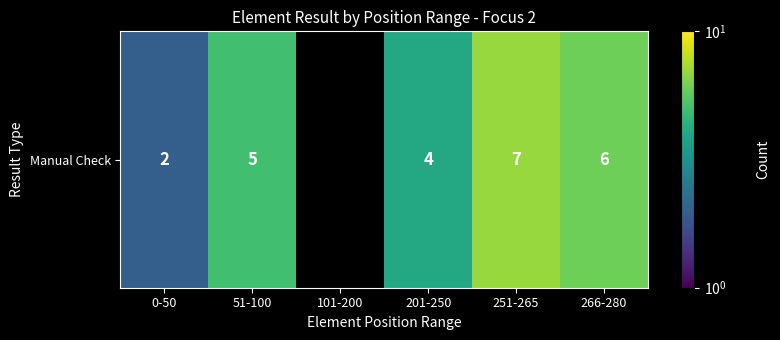

At which category does the chart reach its minimum across all series?

101-200